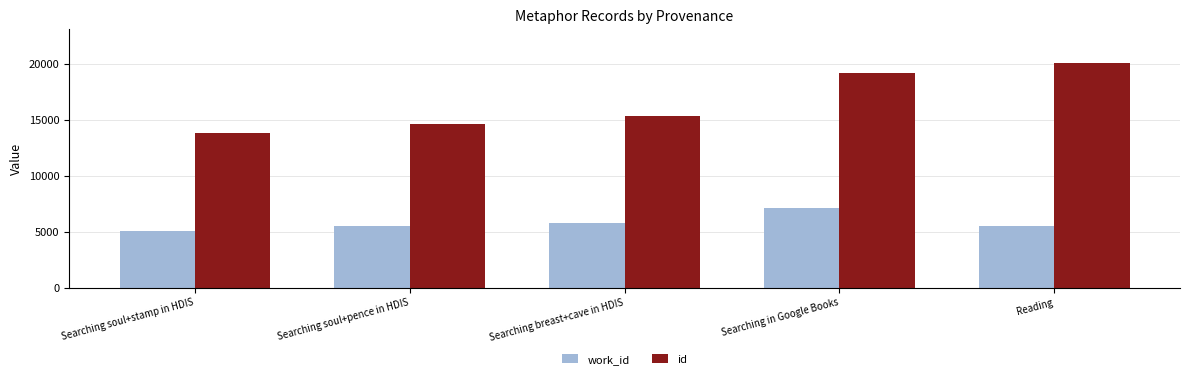

The value of work_id at Searching breast+cave in HDIS is 5771. True or false?

True